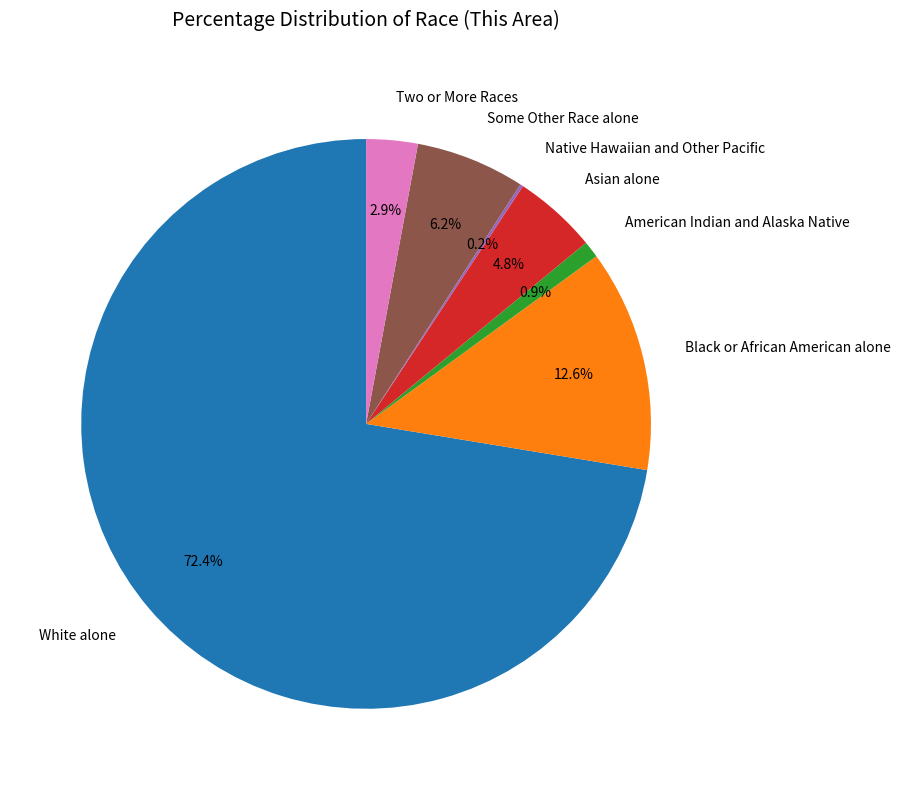

Is American Indian and Alaska Native the majority of the pie?

No